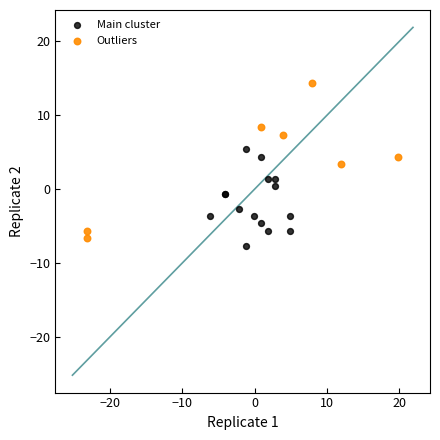

Which series contains the highest Y value?

Outliers